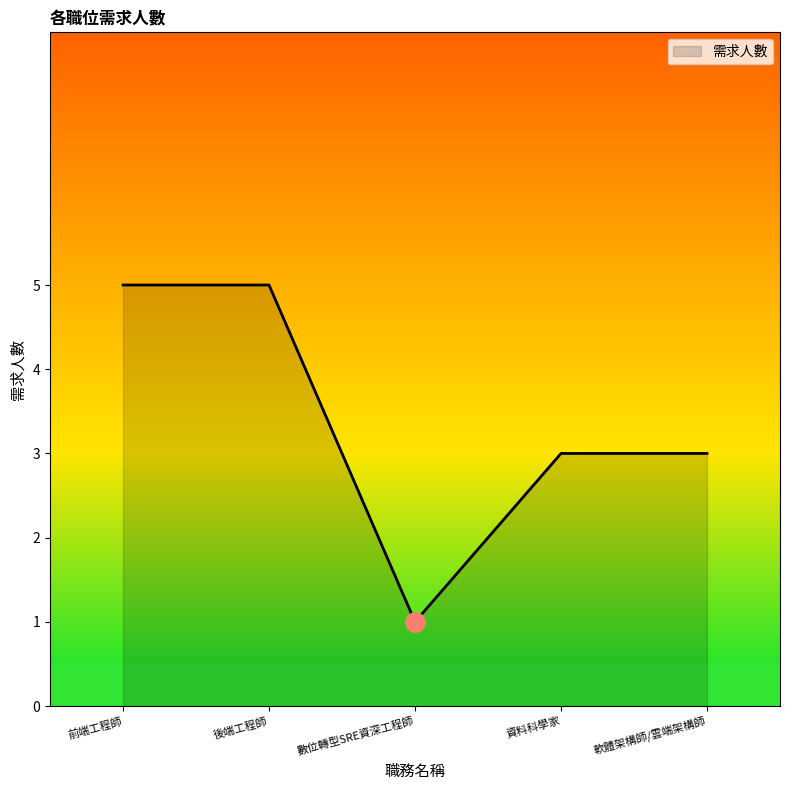

Which has a higher value, 資料科學家 or 後端工程師?

後端工程師